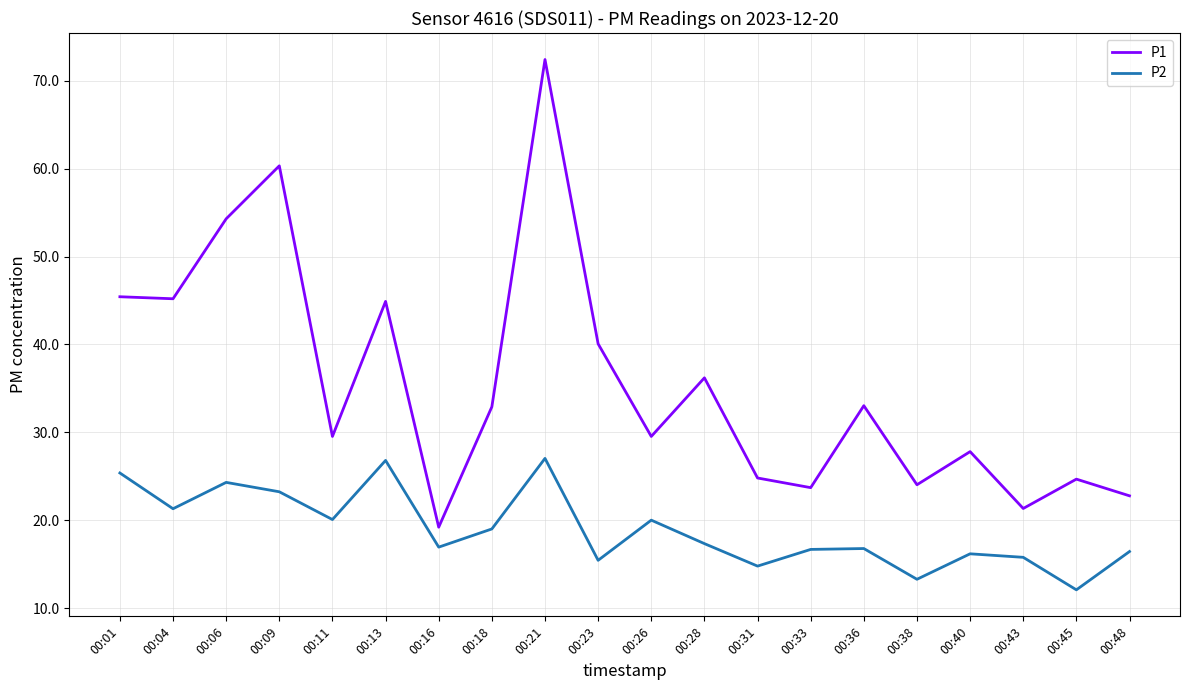

True or false: P1 and P2 cross at least once.

False